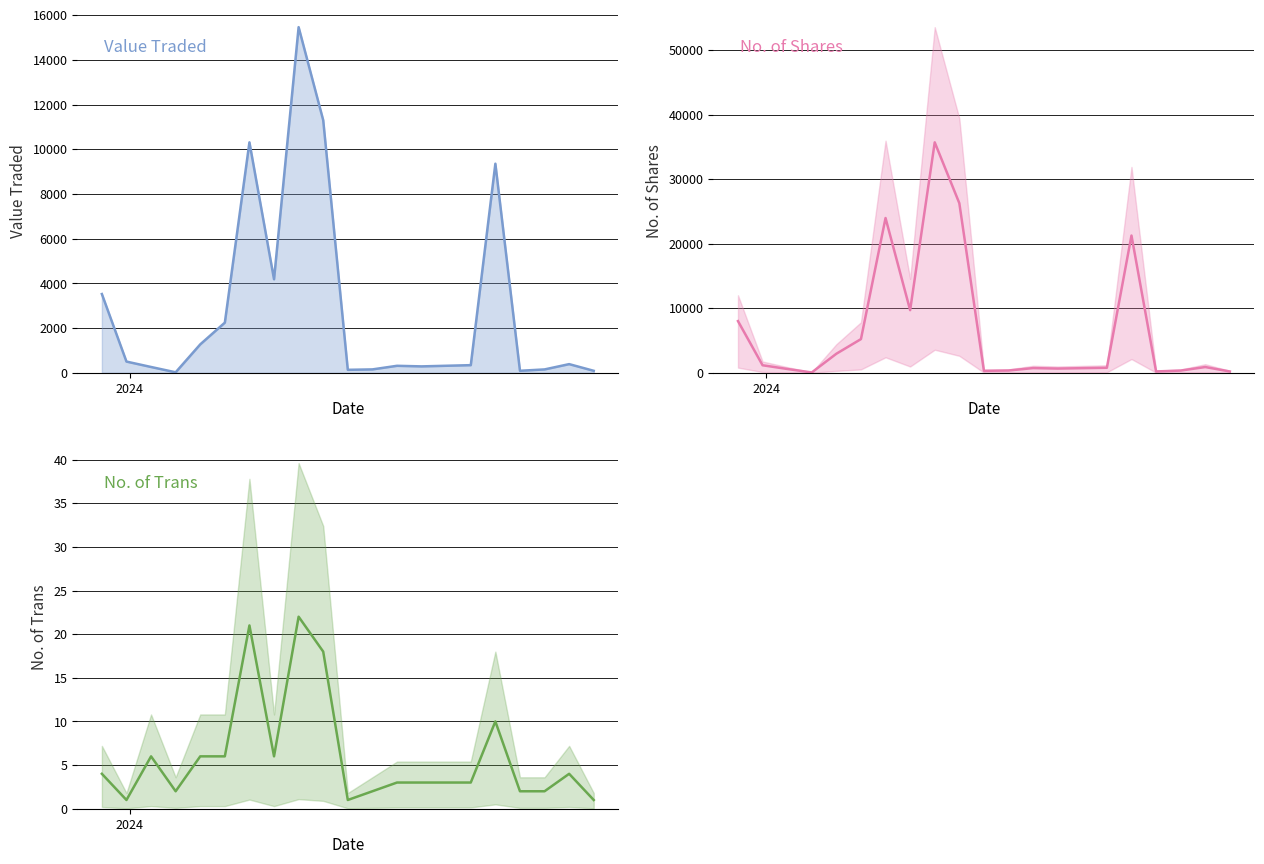

True or false: No. of Trans and Value Traded cross at least once.

False